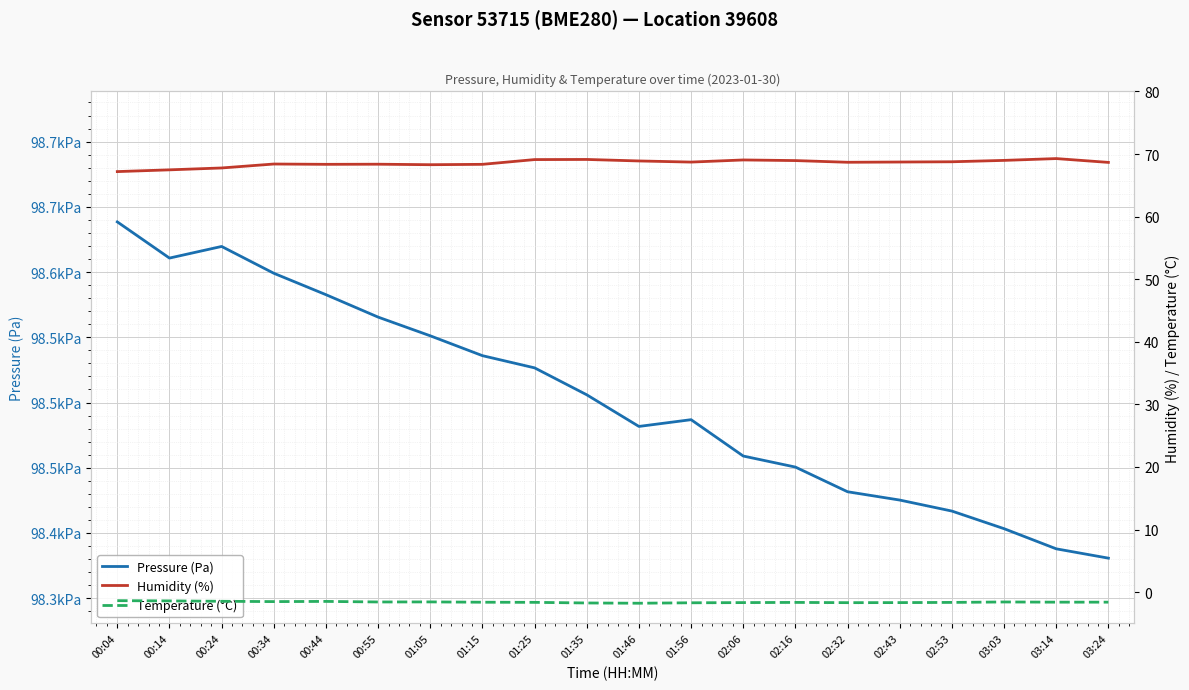

Is it true that Pressure (Pa) equals 157289.3 at 02:06?

False